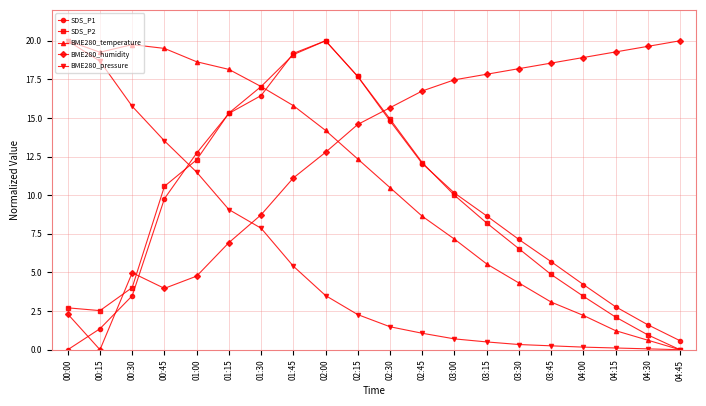

How many values in the SDS_P2 series exceed 10?

10